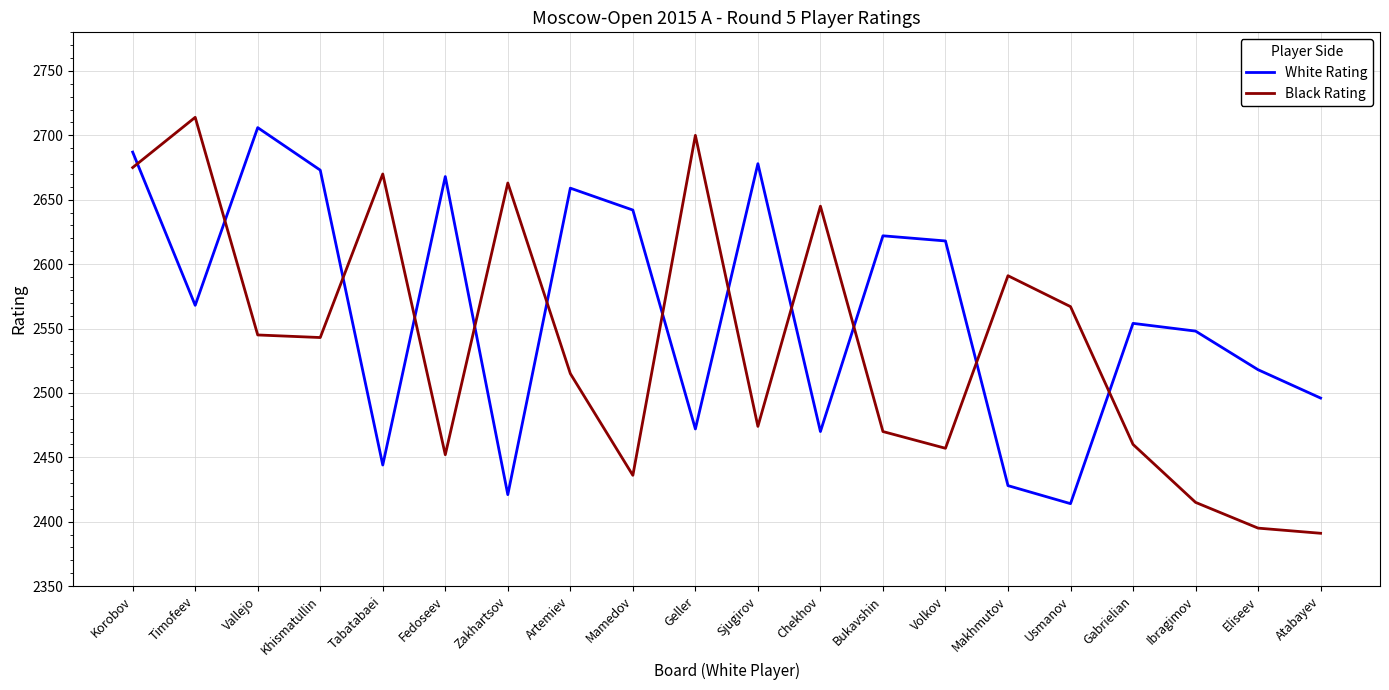

Rank the series by their average value, from lowest to highest.

Black Rating, White Rating